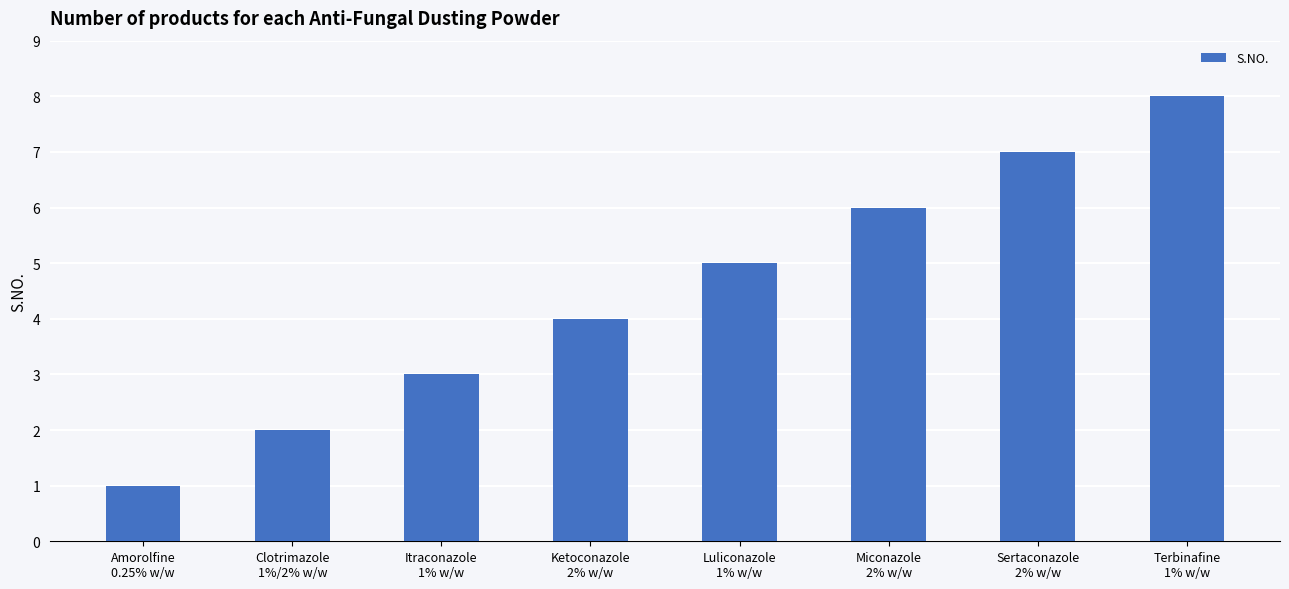

How many series are shown in this chart?

1